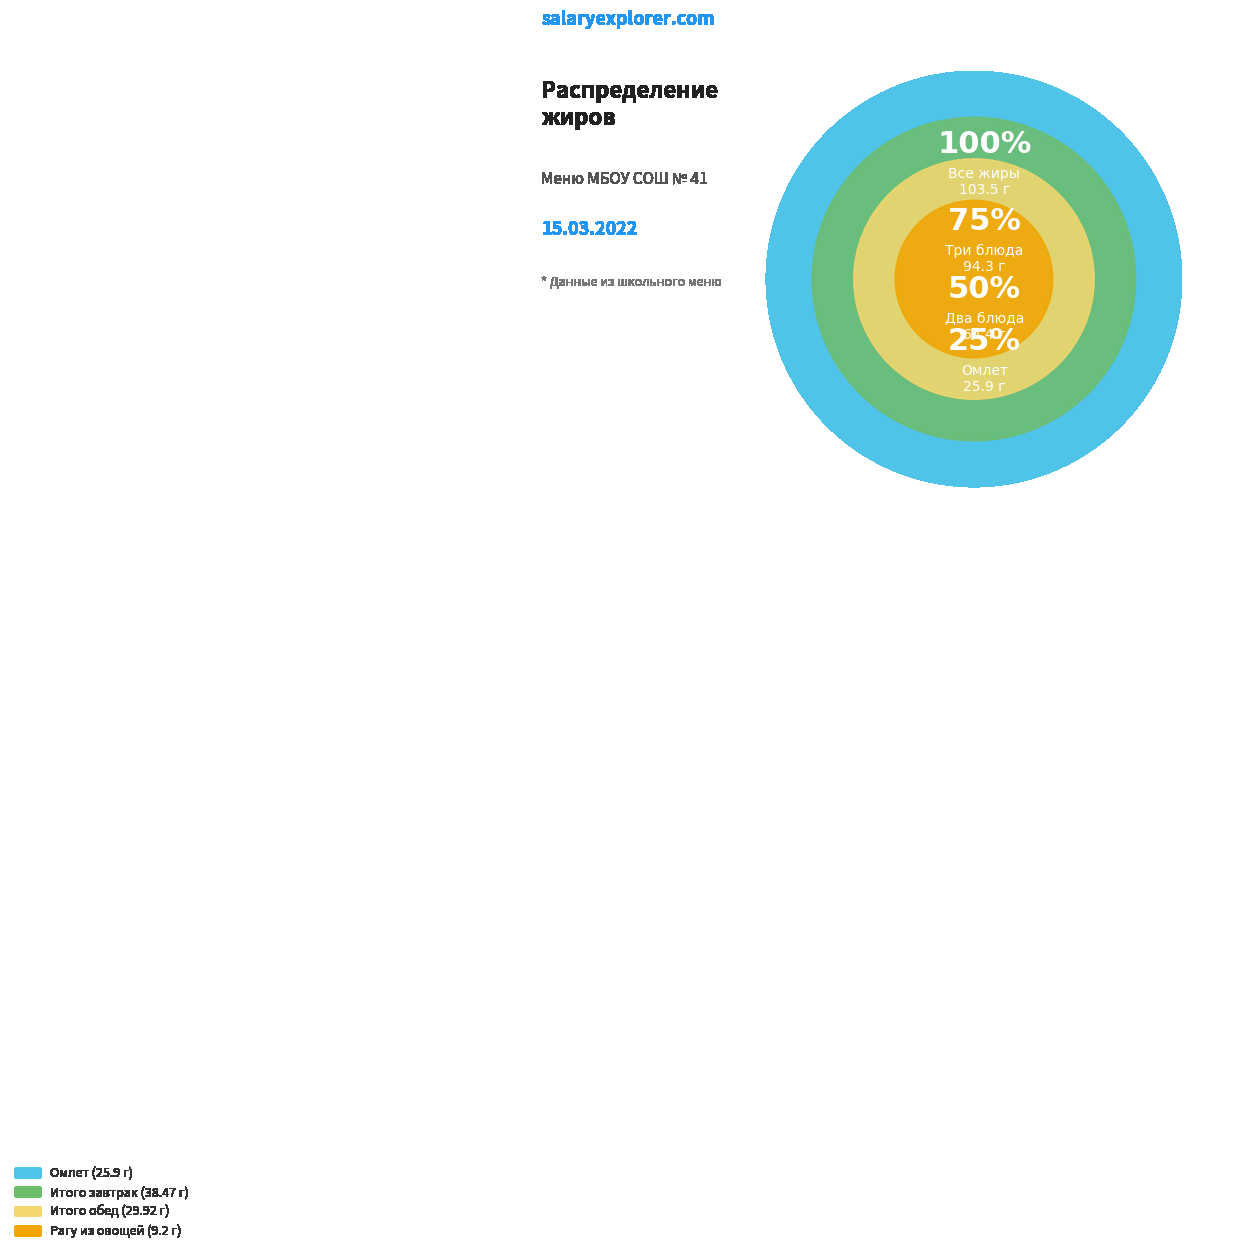

Between Итого обед (жиры) and Итого завтрак (жиры), which is larger?

Итого завтрак (жиры)